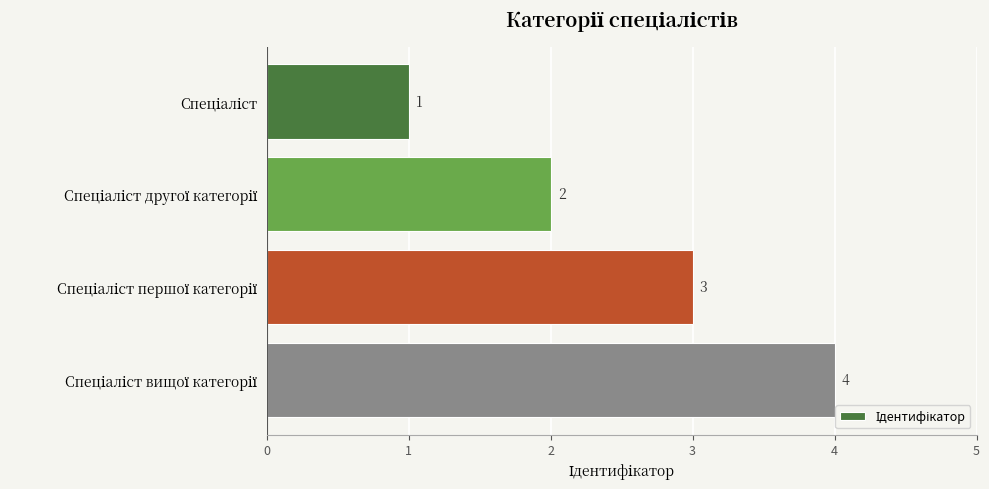

Count the values in the range 2 to 4.

3